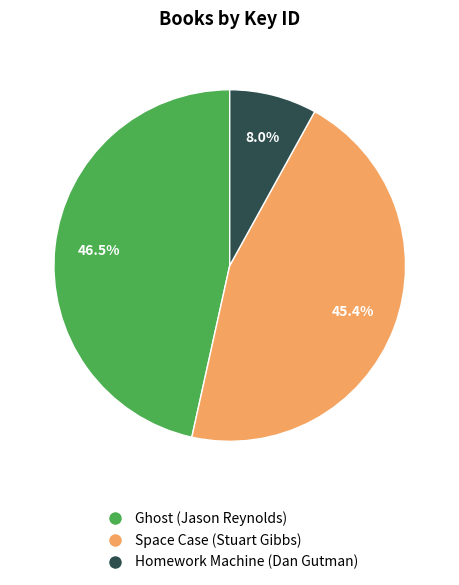

Which category has the biggest portion of the pie?

Ghost (Jason Reynolds)